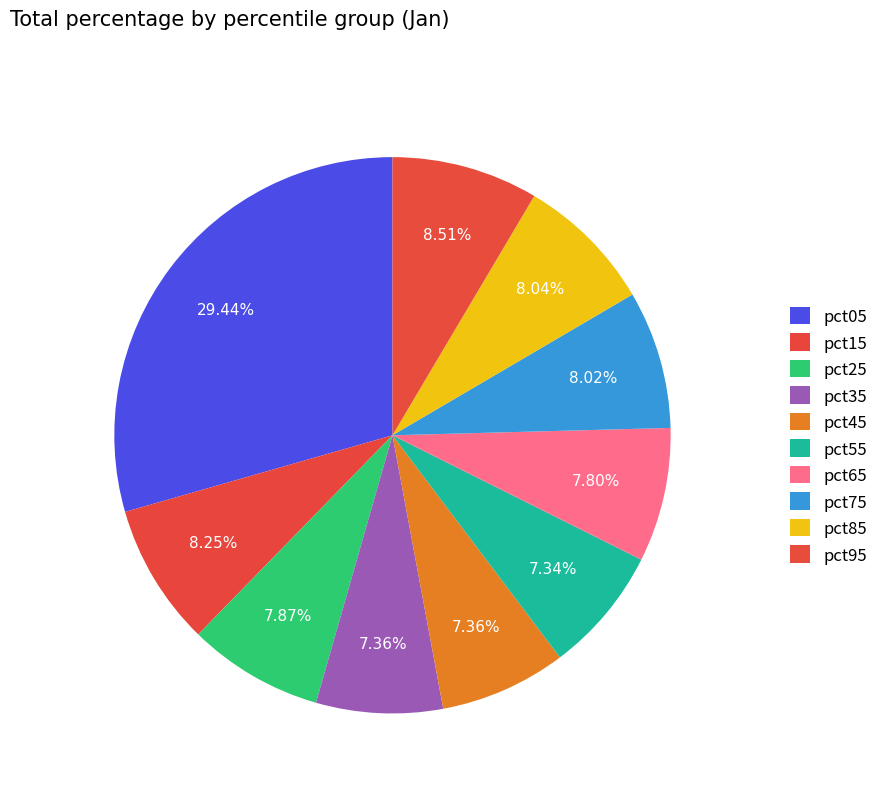

How many segments does this pie chart have?

10